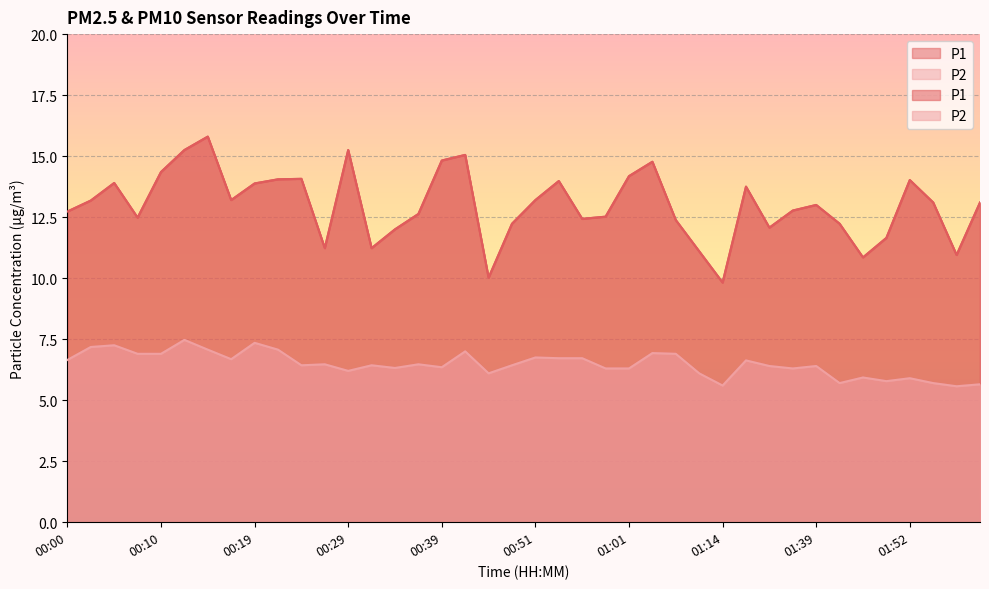

Reading right to left, what are all the values shown in this chart?

P1: 02:00=13.1	01:57=10.9	01:55=13.1	01:52=14.0	01:50=11.7	01:47=10.8	01:42=12.2	01:39=13.0	01:34=12.8	01:22=12.1	01:19=13.8	01:14=9.8	01:08=11.1	01:06=12.4	01:03=14.8	01:01=14.2	00:59=12.5	00:56=12.4	00:54=14.0	00:51=13.2	00:49=12.2	00:46=10.0	00:41=15.1	00:39=14.8	00:36=12.6	00:34=12.0	00:32=11.2	00:29=15.2	00:27=11.2	00:24=14.1	00:22=14.1	00:19=13.9	00:17=13.2	00:14=15.8	00:12=15.2	00:10=14.3	00:07=12.5	00:05=13.9	00:02=13.2	00:00=12.7
P2: 02:00=5.7	01:57=5.6	01:55=5.7	01:52=5.9	01:50=5.8	01:47=5.9	01:42=5.7	01:39=6.4	01:34=6.3	01:22=6.4	01:19=6.6	01:14=5.6	01:08=6.1	01:06=6.9	01:03=6.9	01:01=6.3	00:59=6.3	00:56=6.7	00:54=6.7	00:51=6.8	00:49=6.4	00:46=6.1	00:41=7.0	00:39=6.3	00:36=6.5	00:34=6.3	00:32=6.4	00:29=6.2	00:27=6.5	00:24=6.4	00:22=7.1	00:19=7.3	00:17=6.7	00:14=7.1	00:12=7.5	00:10=6.9	00:07=6.9	00:05=7.2	00:02=7.2	00:00=6.7